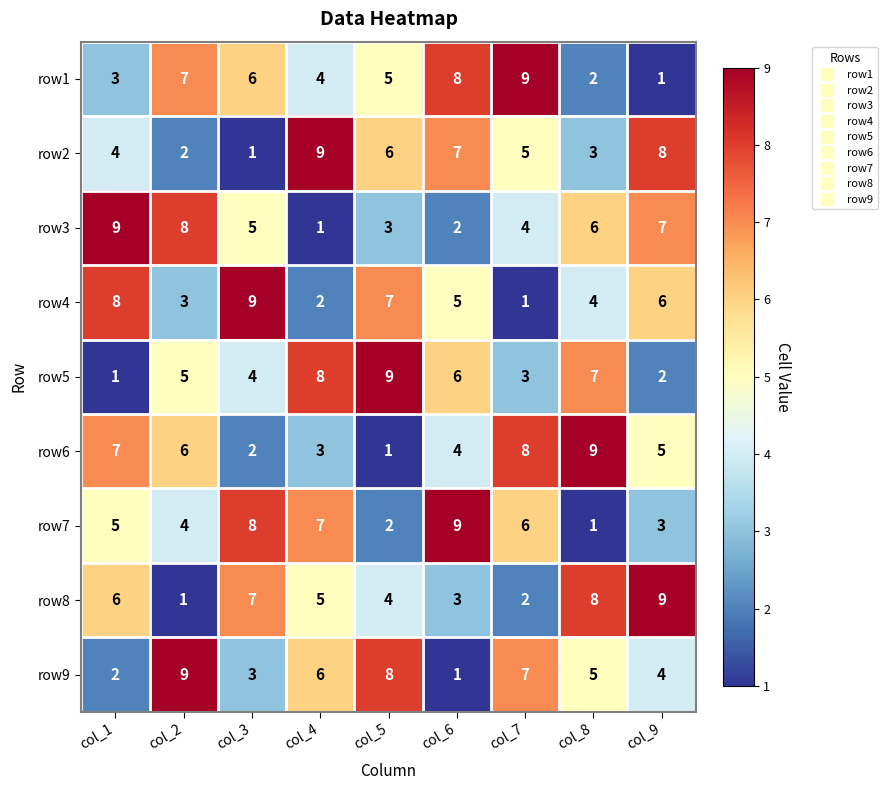

How many row3 values are between 3 and 7?

5